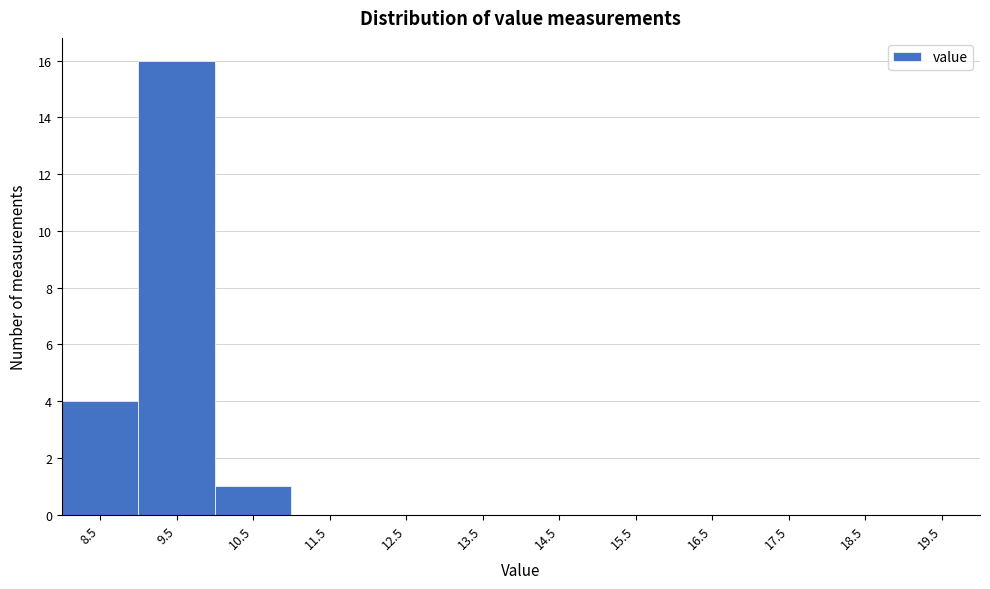

Reading right to left, list all the values displayed in this chart.

19.5=0	18.5=0	17.5=0	16.5=0	15.5=0	14.5=0	13.5=0	12.5=0	11.5=0	10.5=1	9.5=16	8.5=4